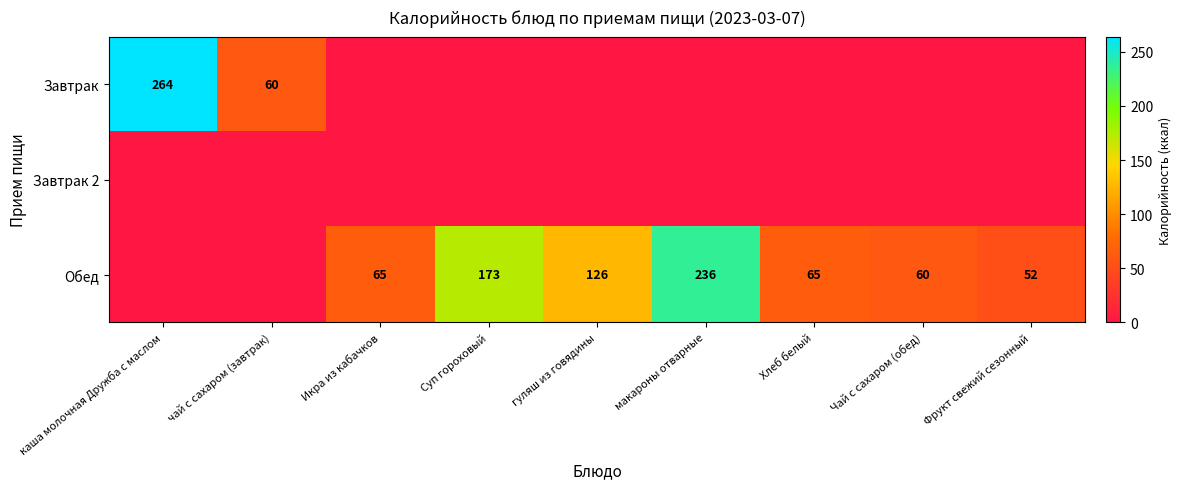

What is the spread (max minus min) of values at Чай с сахаром (обед)?

60